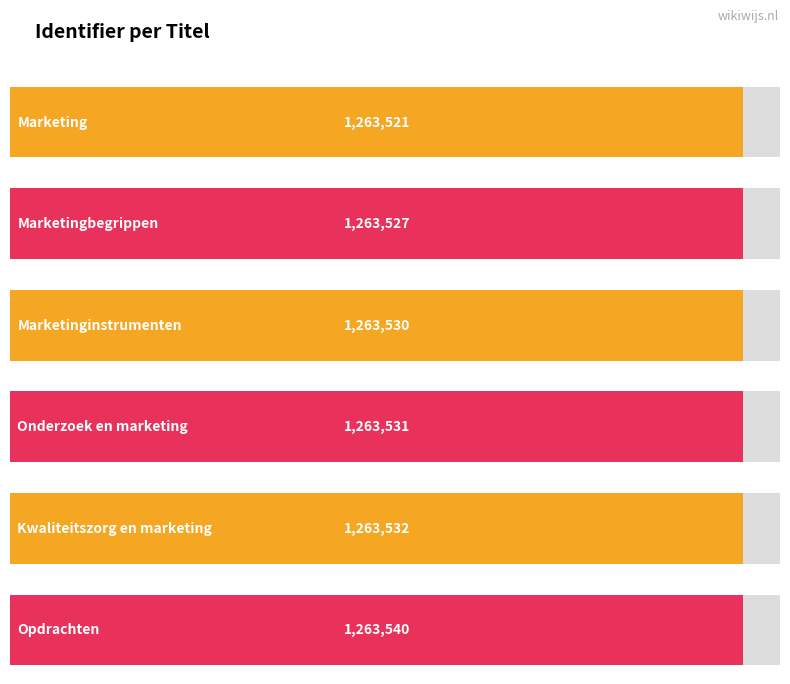

Reading left to right, extract all data points from this chart.

Marketing=1263521	Marketingbegrippen=1263527	Marketinginstrumenten=1263530	Onderzoek en marketing=1263531	Kwaliteitszorg en marketing=1263532	Opdrachten=1263540